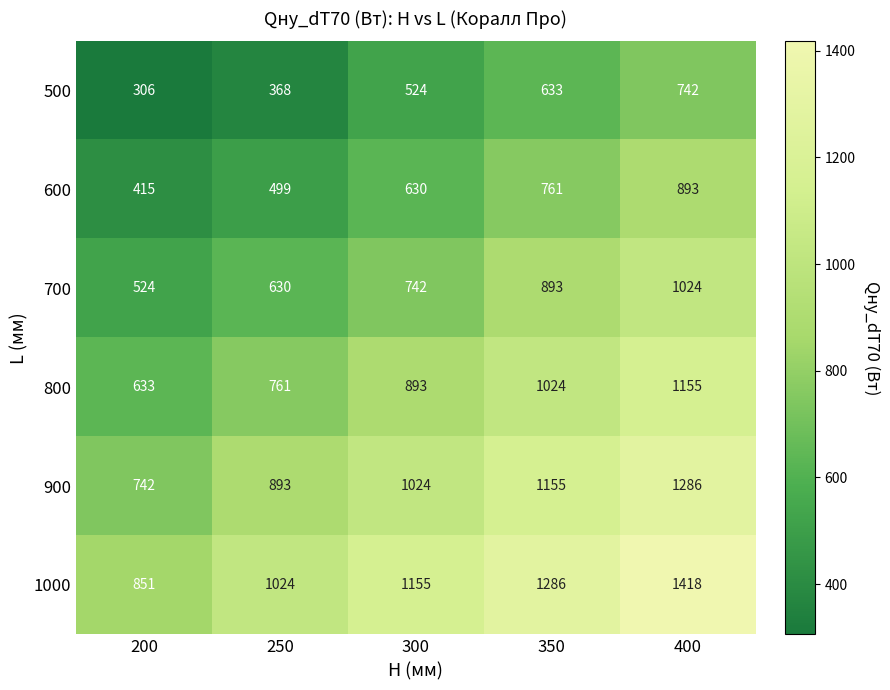

List the series in order of their overall mean, lowest first.

500, 600, 700, 800, 900, 1000